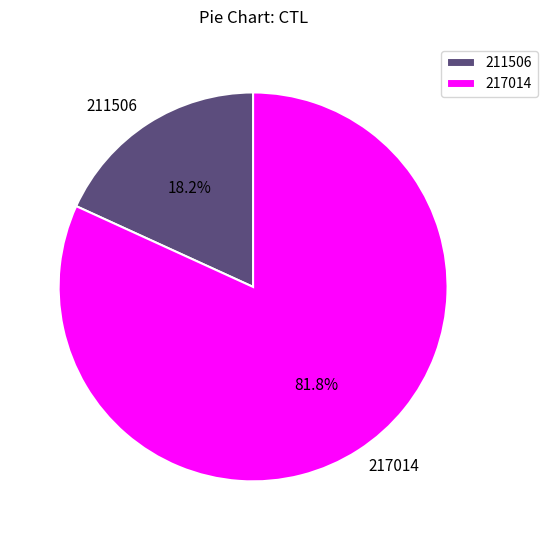

Approximately how many times larger is the value at 217014 compared to 211506?

4.5